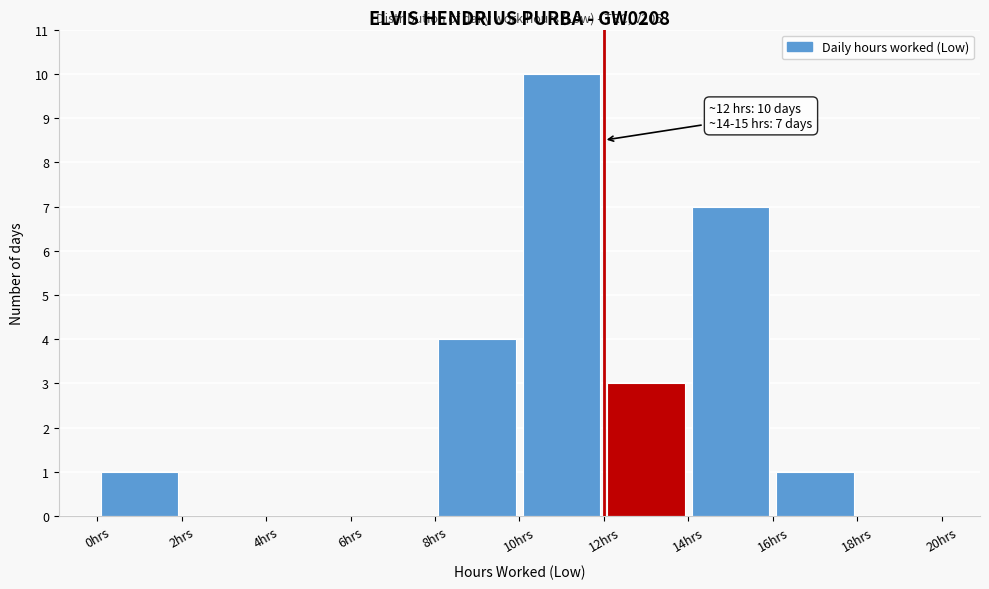

Which range on the x-axis has the tallest bar?

10 to 12